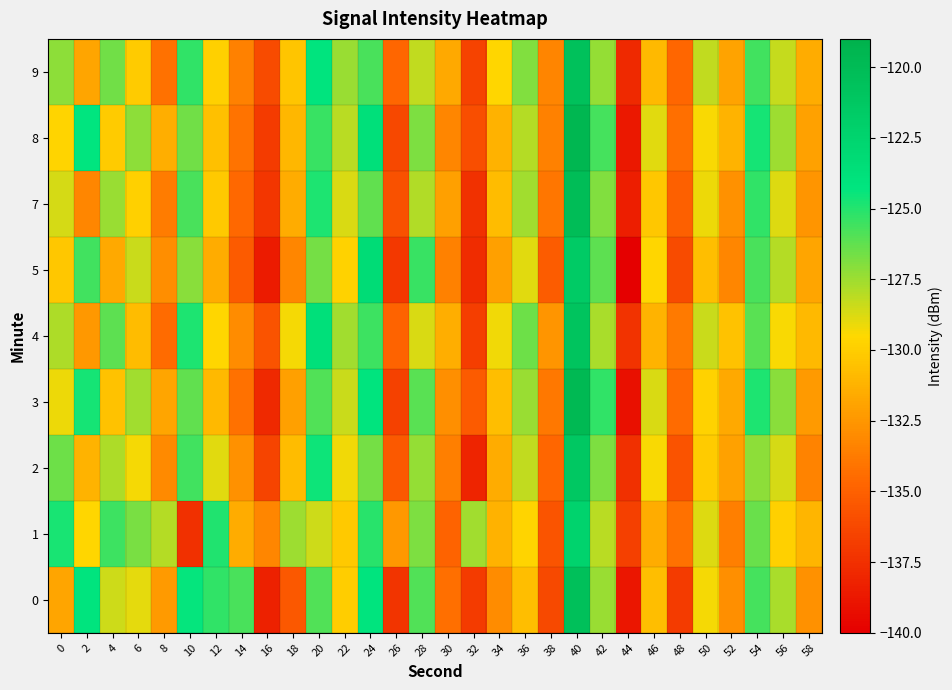

How many distinct data groups are displayed?

9